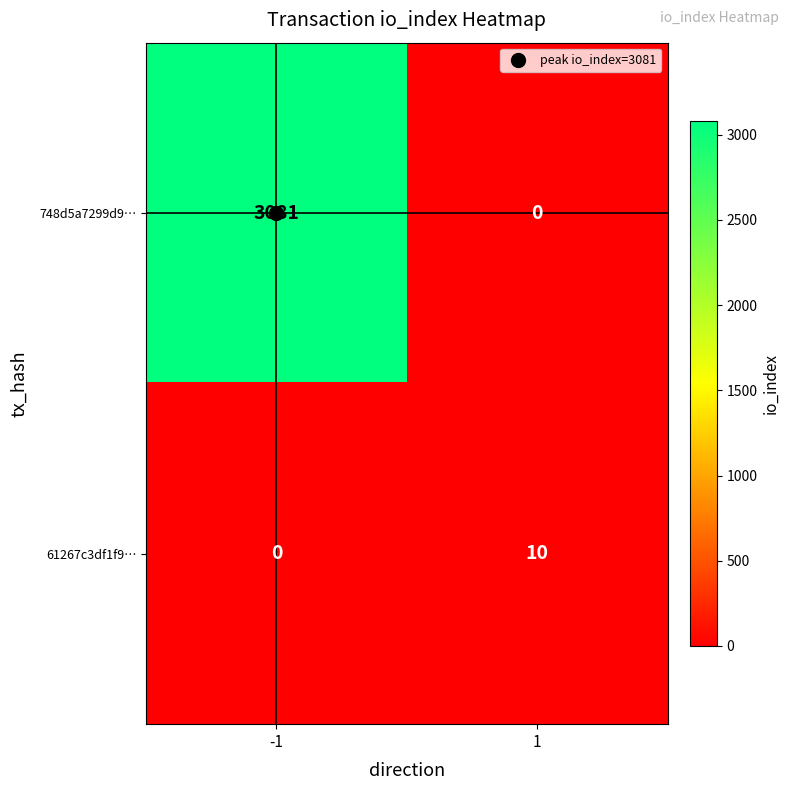

Rank the series by their average value, from lowest to highest.

61267c3df1f9…, 748d5a7299d9…